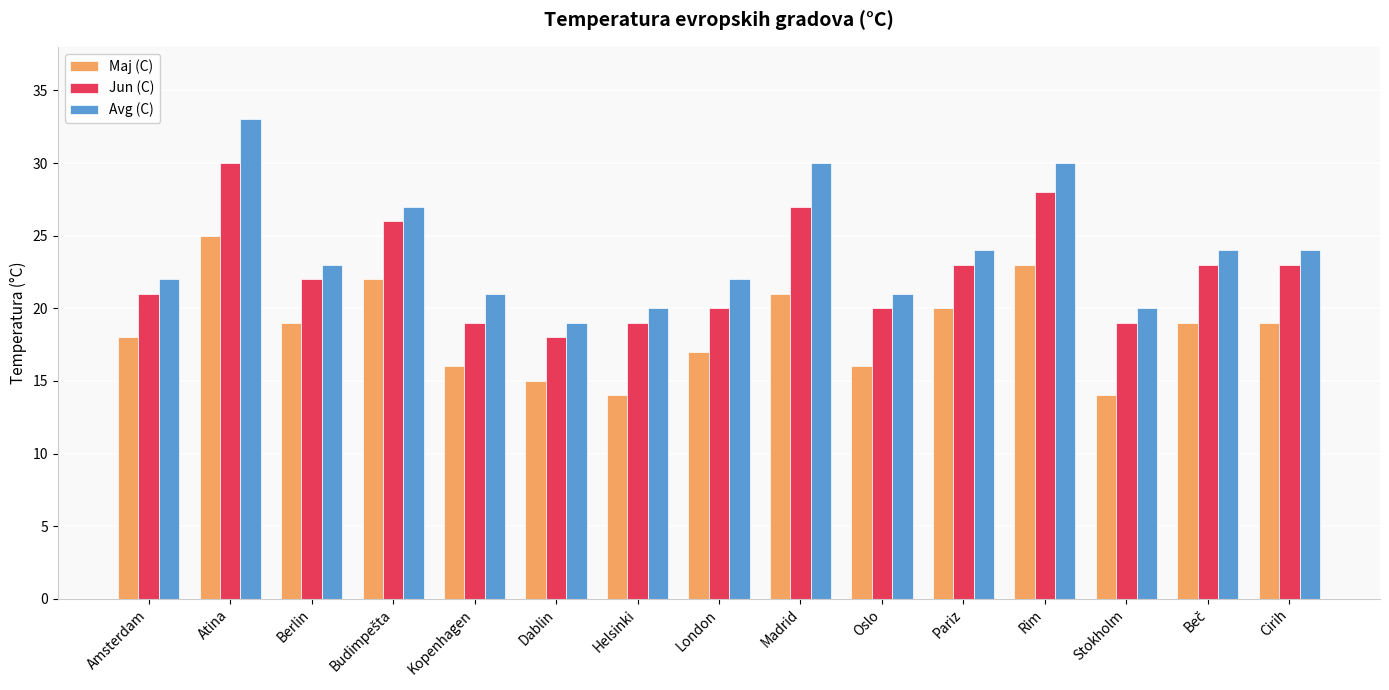

What is the smallest value displayed?

14